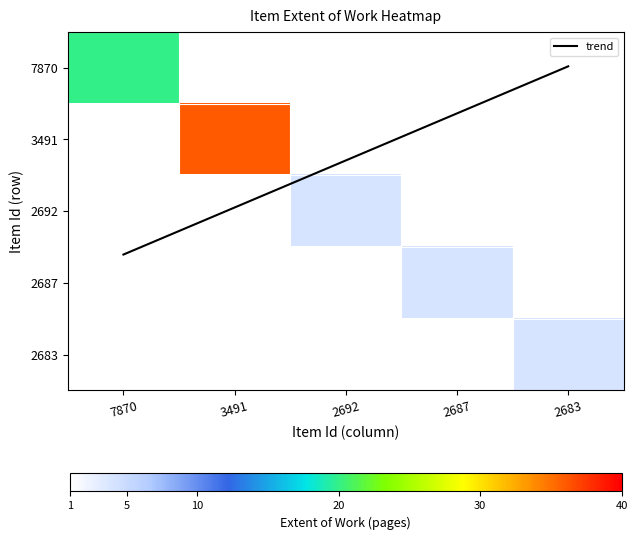

Is it true that 2683 equals 0.0 at 7870?

True